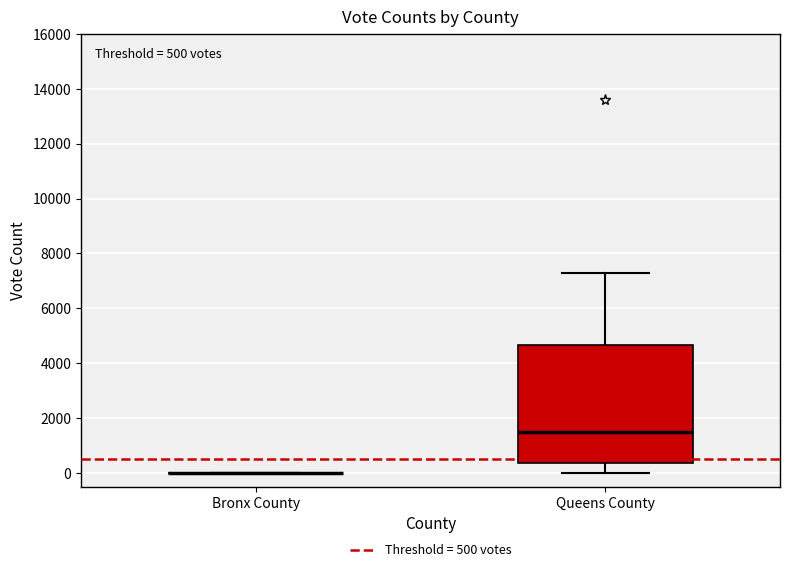

Comparing the boxes themselves (not the whiskers), which one is the tallest?

Queens County